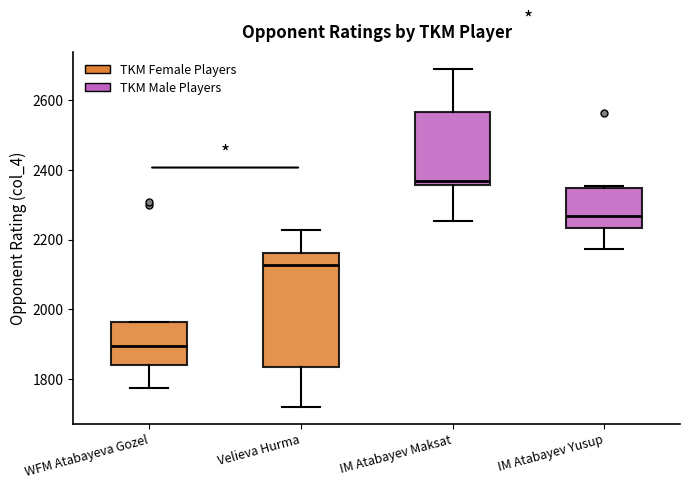

Reading left to right, read every box against the y-axis: the position of its median line, the range the box covers, and the ends of its whiskers. The values are not printed on the chart, so give them approximately, as read against the axis.

WFM Atabayeva Gozel: median 1900, box 1840 to 1960, whiskers 1780 to 1960
Velieva Hurma: median 2120, box 1840 to 2160, whiskers 1720 to 2220
IM Atabayev Maksat: median 2360 (just above the box's lower edge), box 2360 to 2560, whiskers 2260 to 2700
IM Atabayev Yusup: median 2260, box 2240 to 2340, whiskers 2180 to 2360